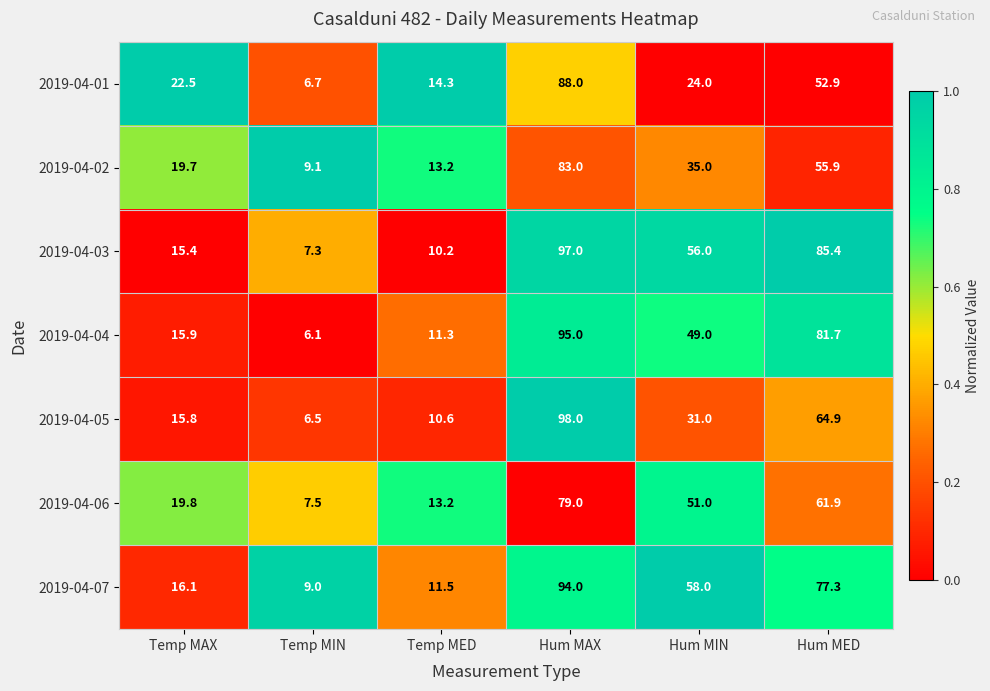

At which label does 2019-04-04 first exceed 49?

Hum MAX